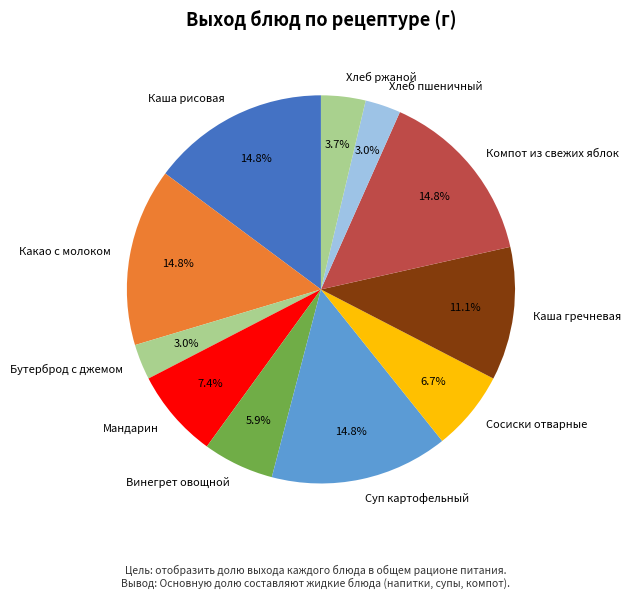

Is there any slice that represents more than half of the pie?

No